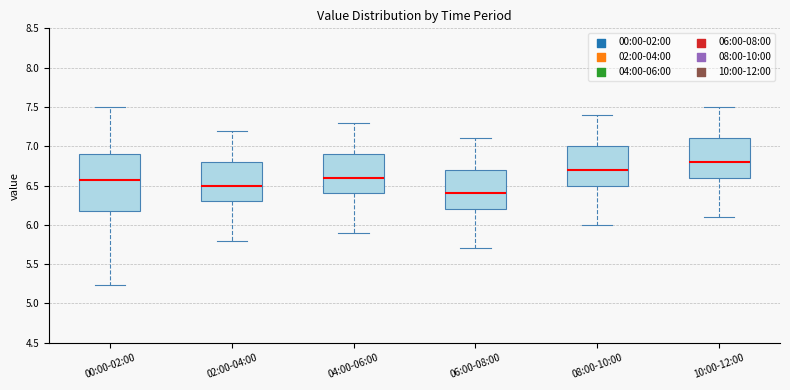

Which box is the tallest, from its lower edge to its upper edge?

00:00-02:00